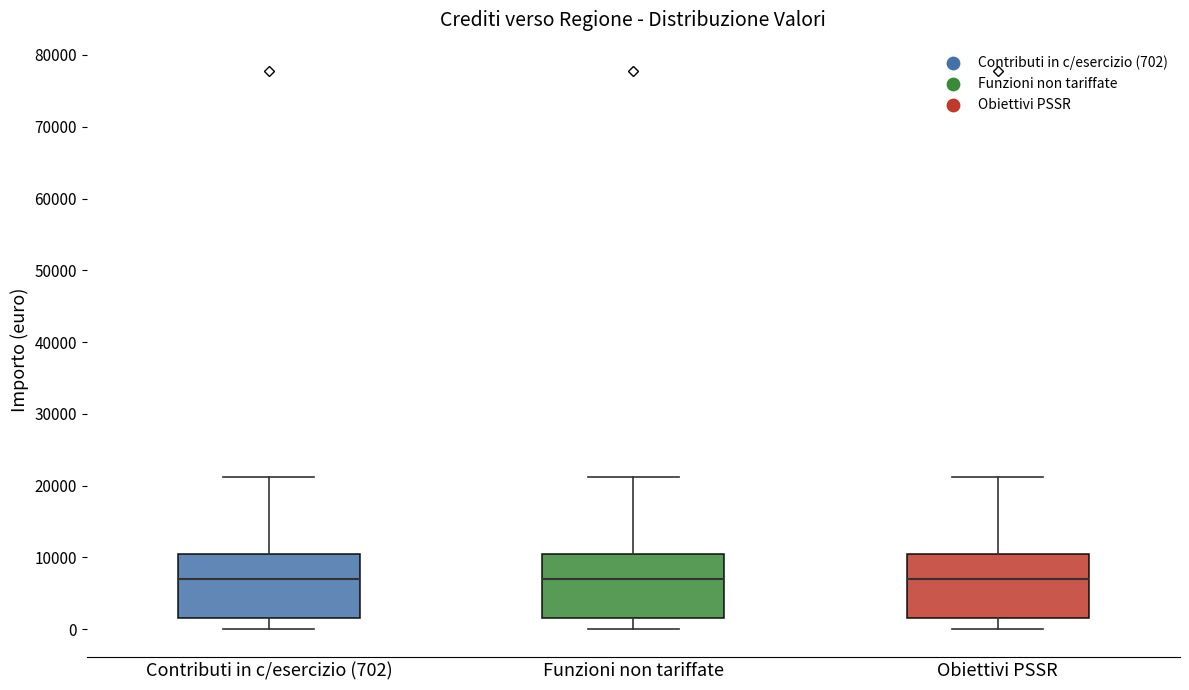

Reading left to right, transcribe this box plot: for each box, give where its median line is, the range the box spans, and where its two whiskers end, as read against the y-axis. The values are not printed on the chart, so give them approximately, as read against the axis.

Contributi in c/esercizio (702): median 7000, box 2000 to 11000, whiskers 0 to 21000
Funzioni non tariffate: median 7000, box 2000 to 11000, whiskers 0 to 21000
Obiettivi PSSR: median 7000, box 2000 to 11000, whiskers 0 to 21000